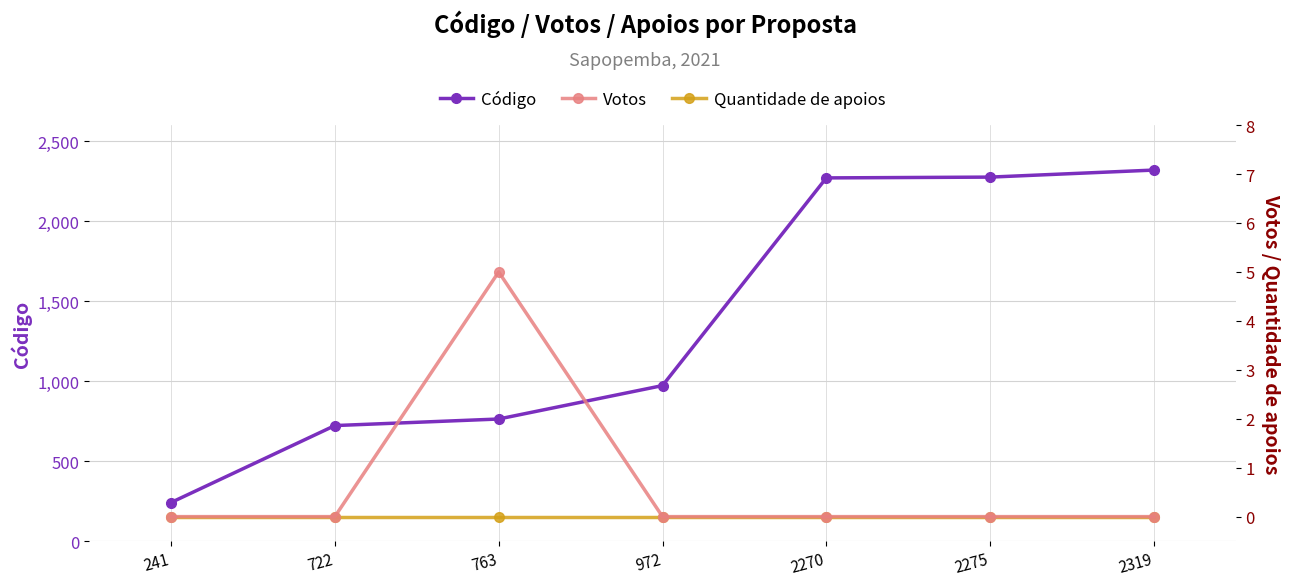

True or false: Quantidade de apoios has more than 2 points higher than both neighbors.

False